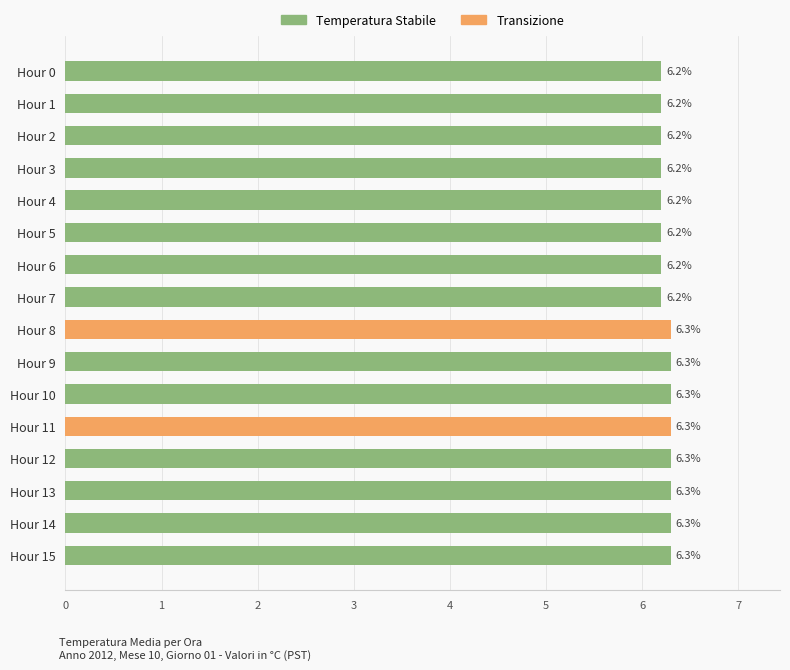

Count the values in the range 6 to 7.

16